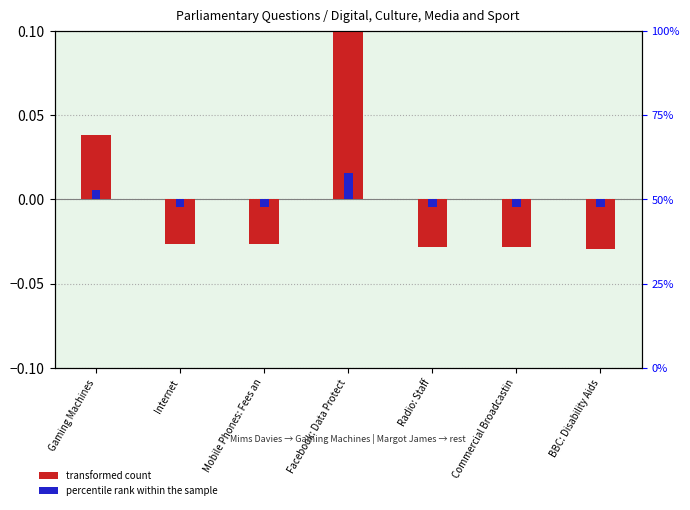

What is the maximum value shown in the chart?

0.1